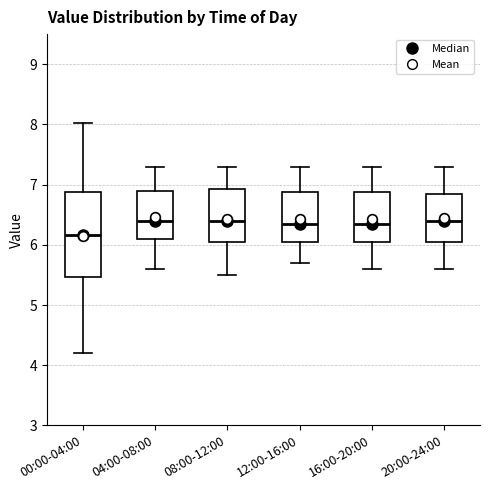

Reading left to right, read every box against the y-axis: the position of its median line, the range the box covers, and the ends of its whiskers. The values are not printed on the chart, so give them approximately, as read against the axis.

00:00-04:00: median 6.2, box 5.5 to 6.9, whiskers 4.2 to 8.0
04:00-08:00: median 6.4, box 6.1 to 6.9, whiskers 5.6 to 7.3
08:00-12:00: median 6.4, box 6.1 to 6.9, whiskers 5.5 to 7.3
12:00-16:00: median 6.4, box 6.1 to 6.9, whiskers 5.7 to 7.3
16:00-20:00: median 6.4, box 6.1 to 6.9, whiskers 5.6 to 7.3
20:00-24:00: median 6.4, box 6.1 to 6.9, whiskers 5.6 to 7.3